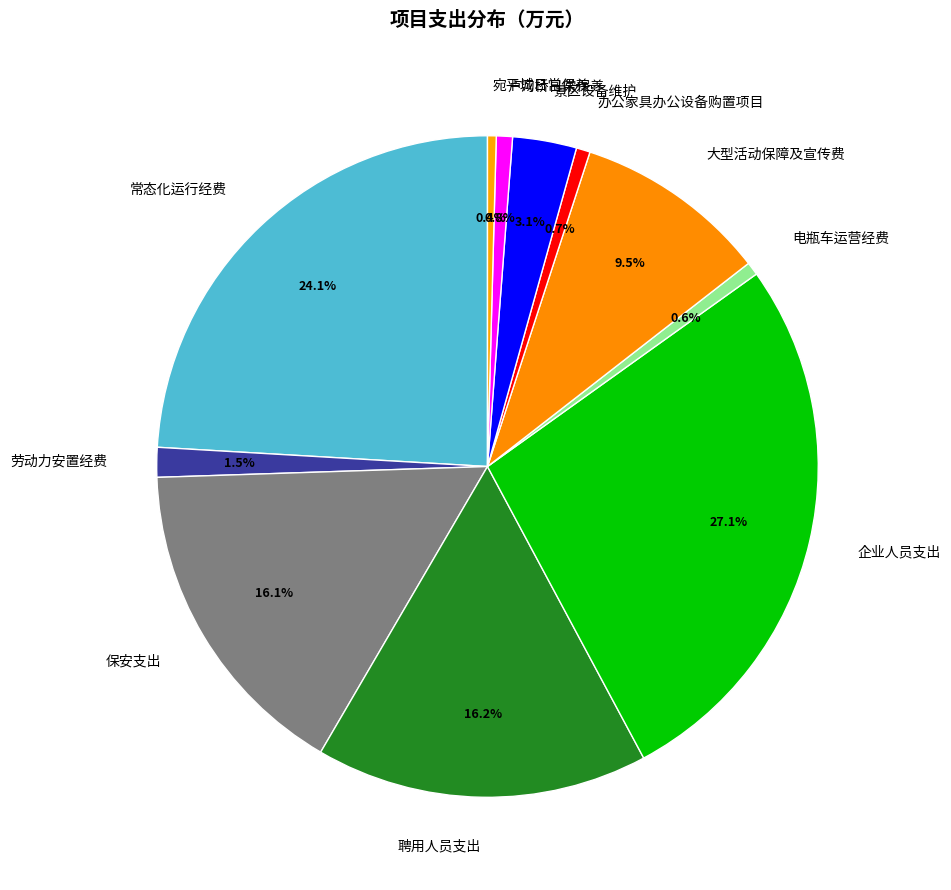

To the nearest percent, what is the average slice percentage?

9%